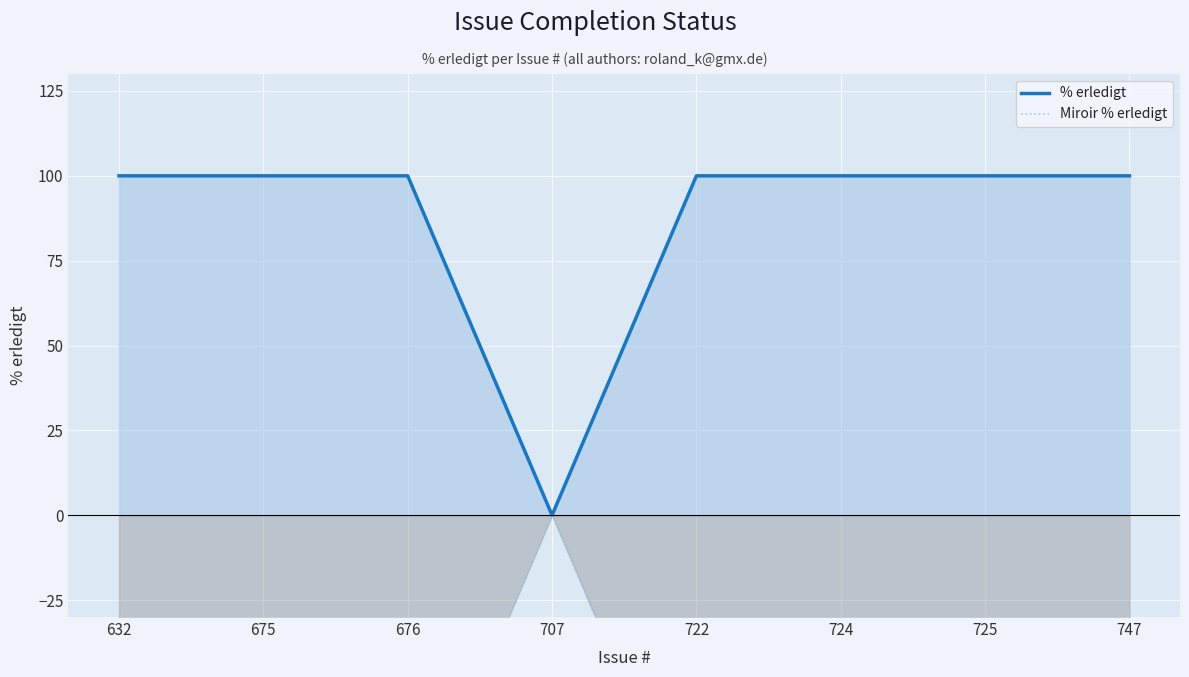

True or false: % erledigt and Miroir % erledigt cross at least once.

False